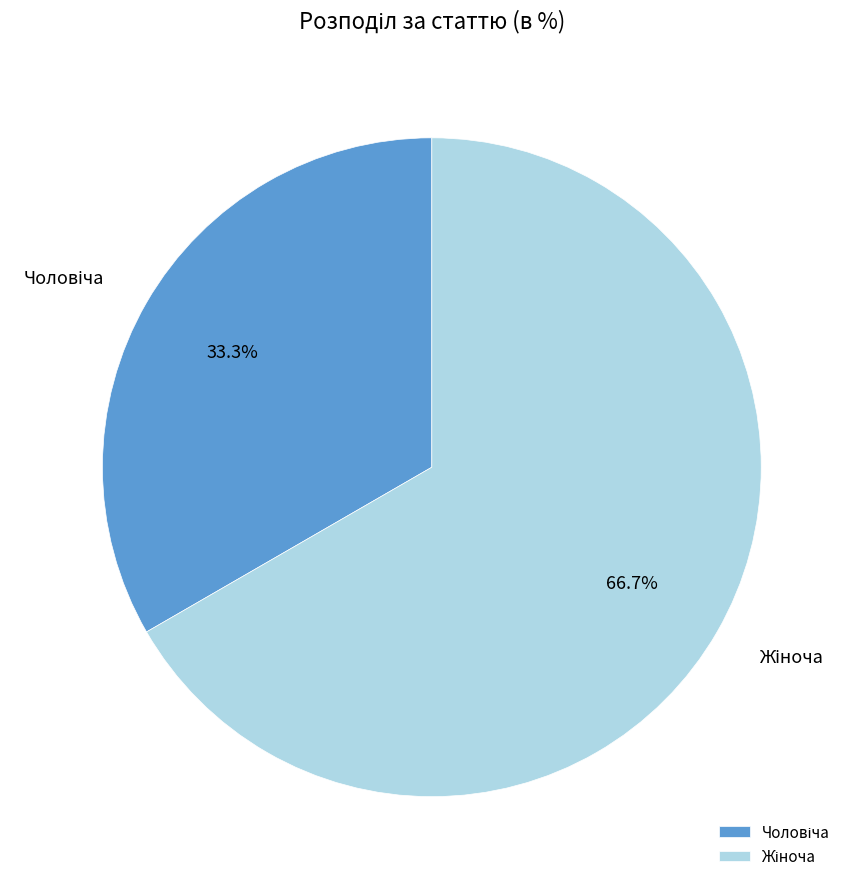

Is there any slice that represents more than half of the pie?

Yes